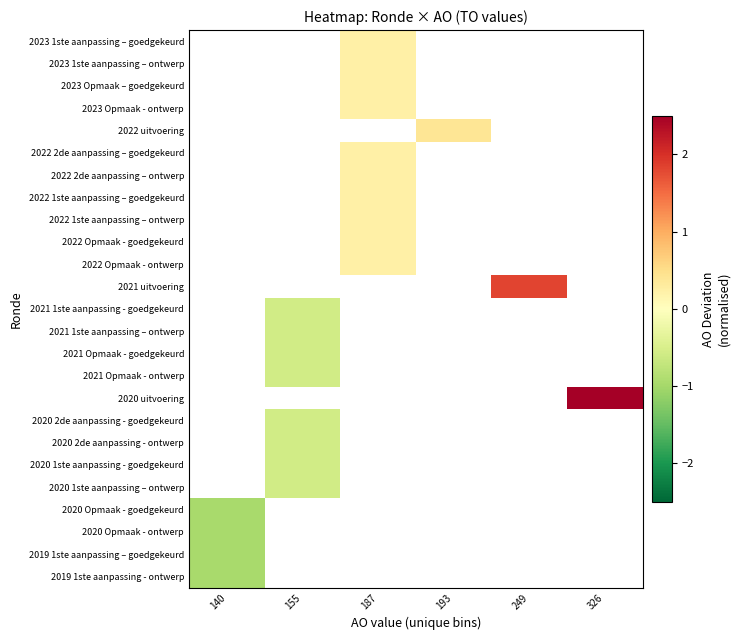

How many distinct data groups are displayed?

25